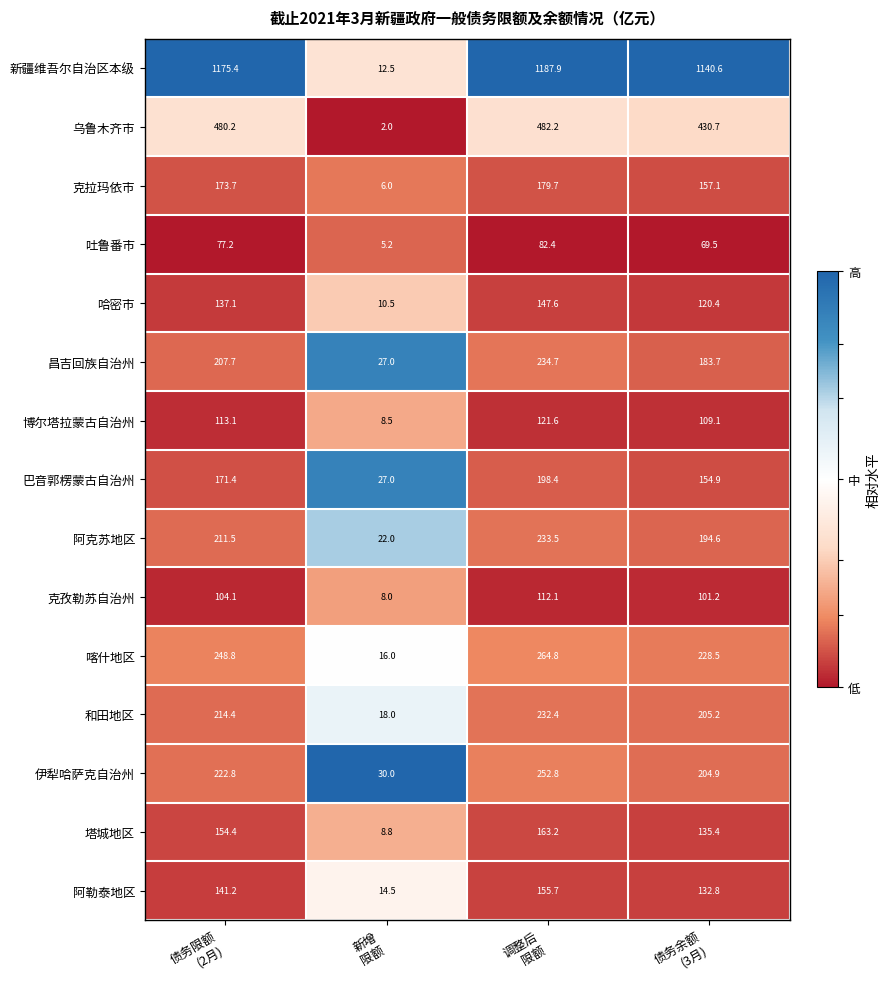

What is the smallest value displayed?

2.0